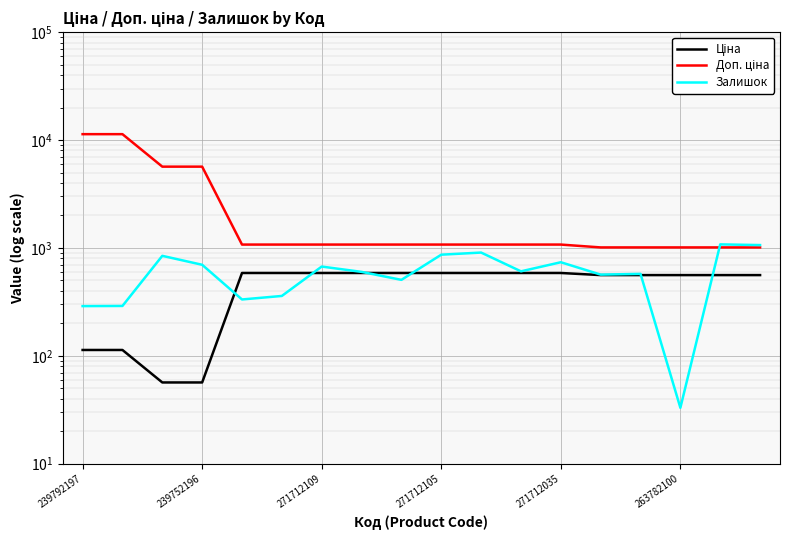

At which category does the chart reach its peak across all series?

239792197